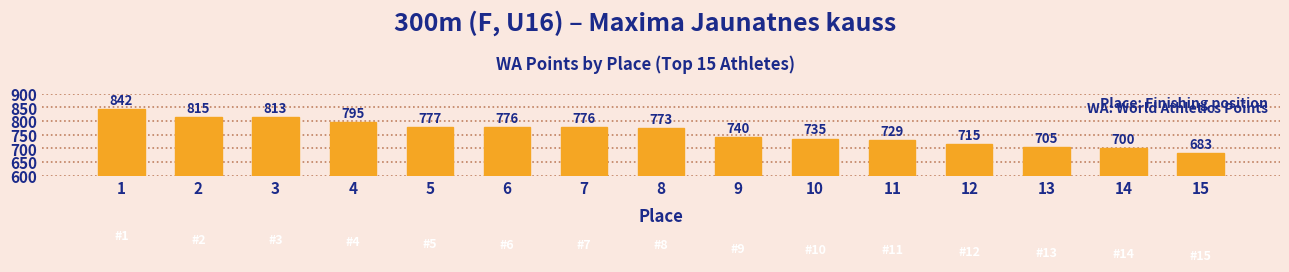

Is it true that the value at 6 is 776?

True